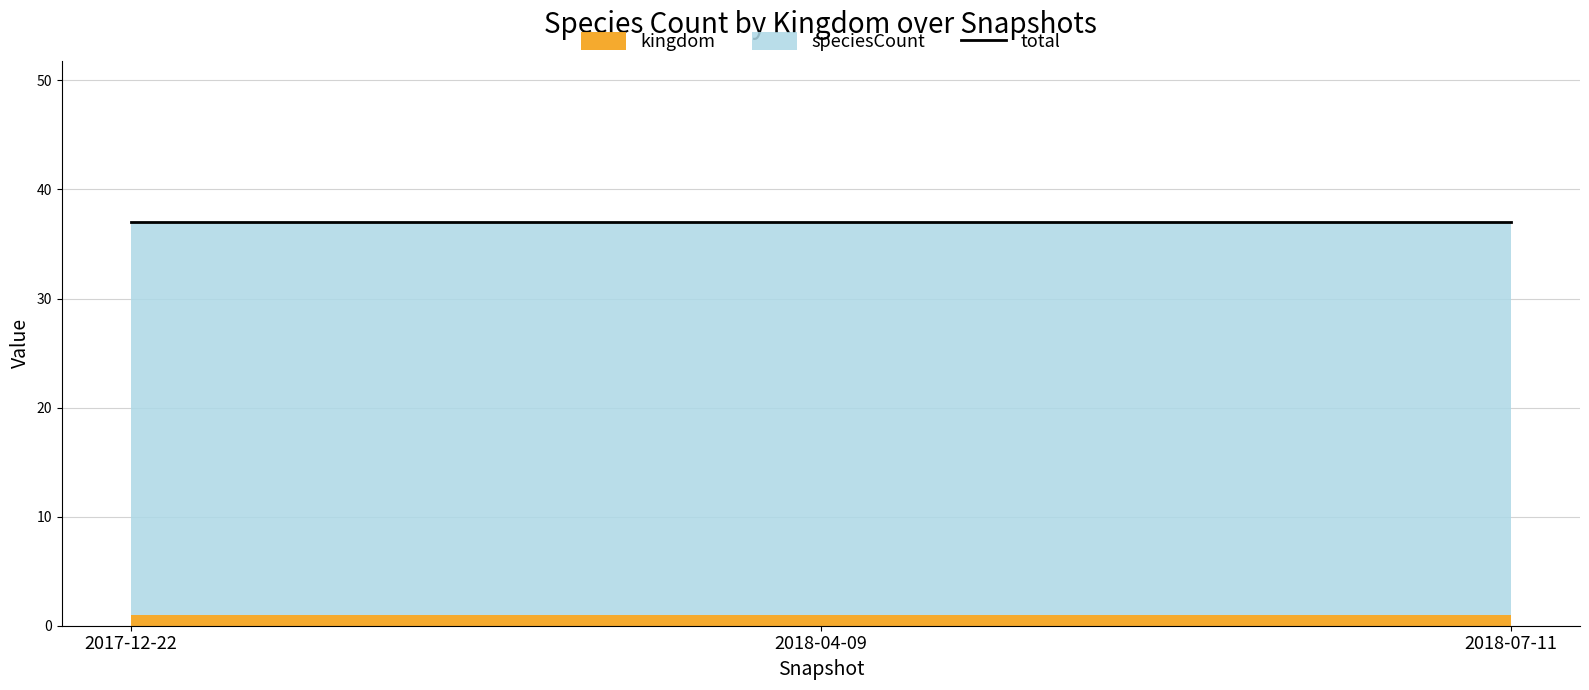

What is the highest value of the speciesCount series?

36